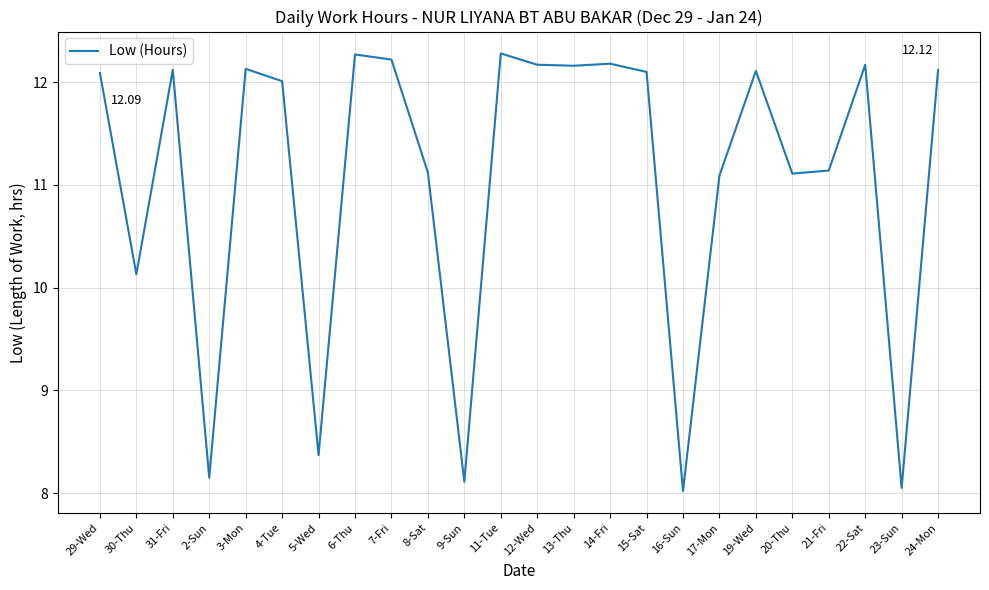

Does the chart display data point markers on the line(s)?

No